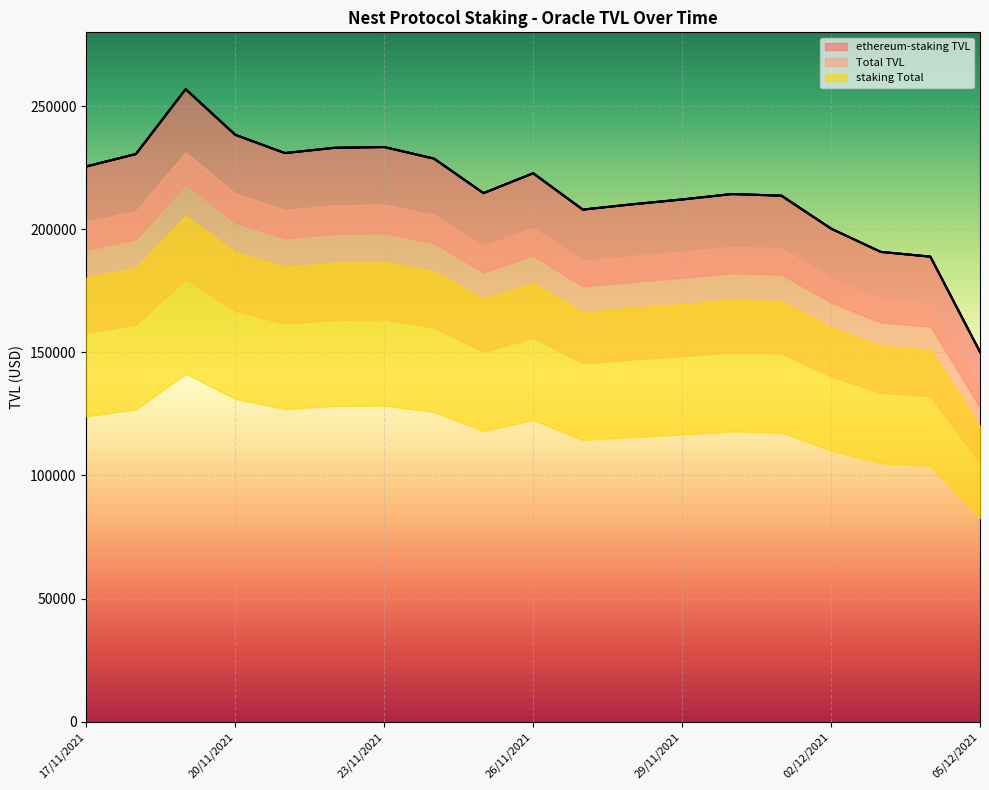

Rank the series at 05/12/2021 from lowest to highest value.

ethereum-staking TVL, Total TVL, staking Total